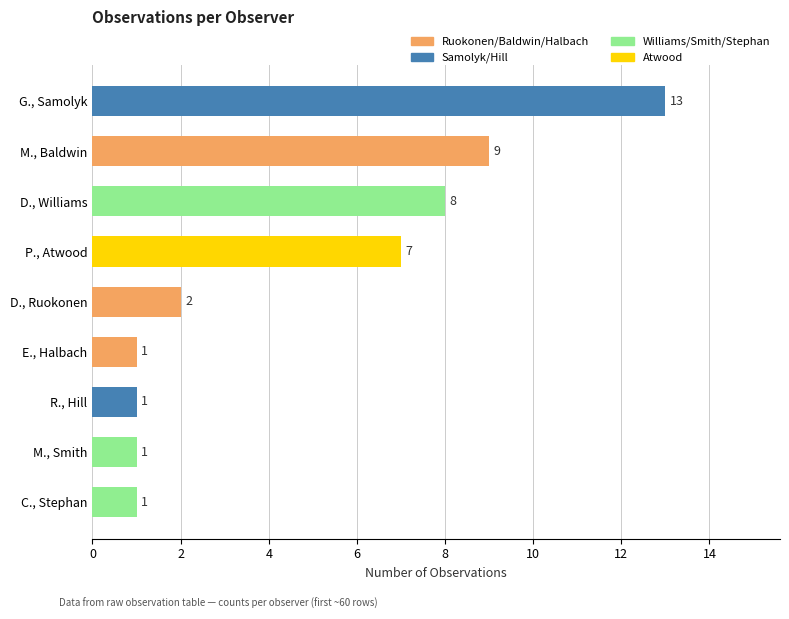

Reading top to bottom, transcribe all the data shown in this chart.

G., Samolyk=13	M., Baldwin=9	D., Williams=8	P., Atwood=7	D., Ruokonen=2	E., Halbach=1	R., Hill=1	M., Smith=1	C., Stephan=1